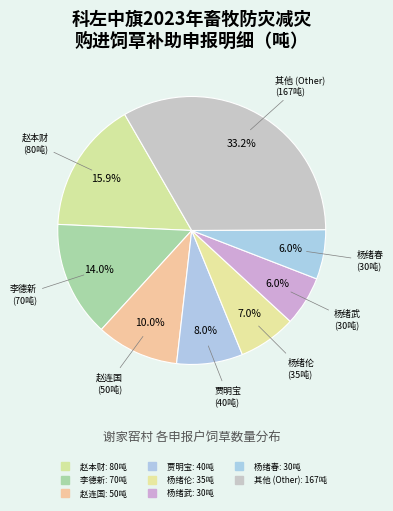

Count the number of slices in the pie.

8